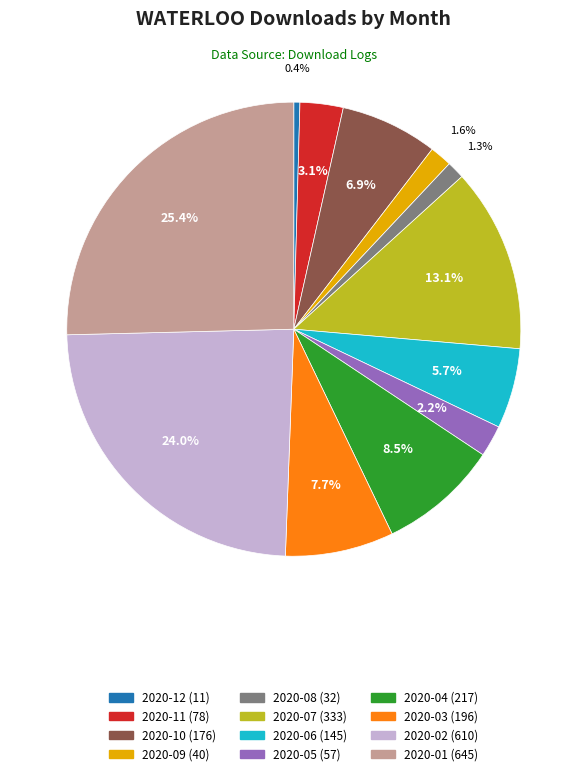

Is it true that 2020-12 is 0% of the pie?

True